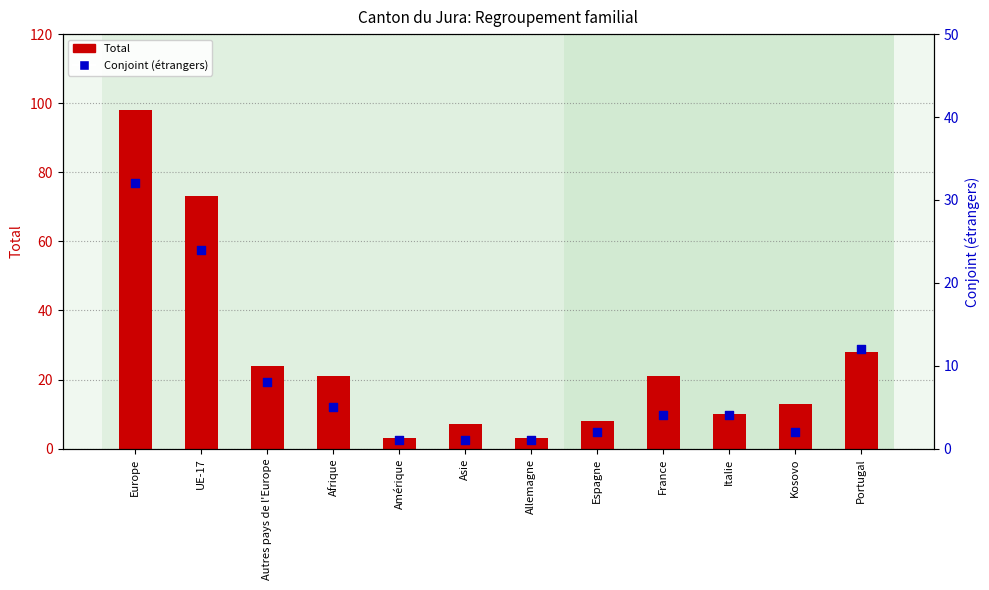

Which series has the largest Y range (max minus min)?

Total